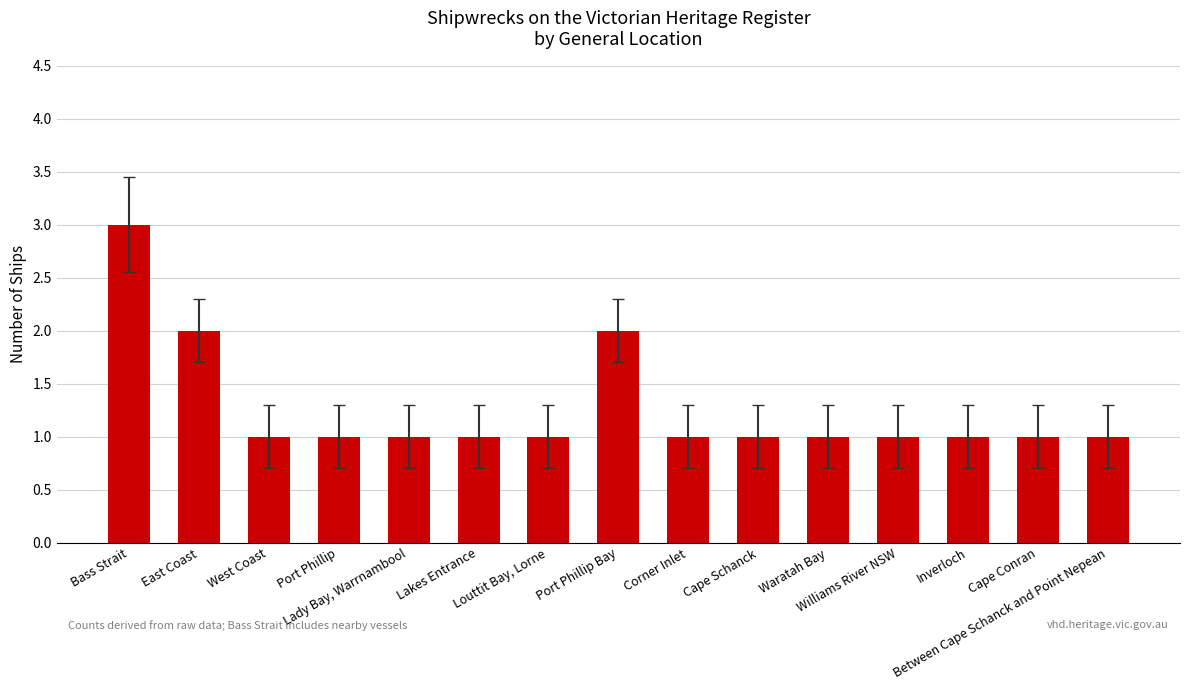

What is the greatest value displayed?

3